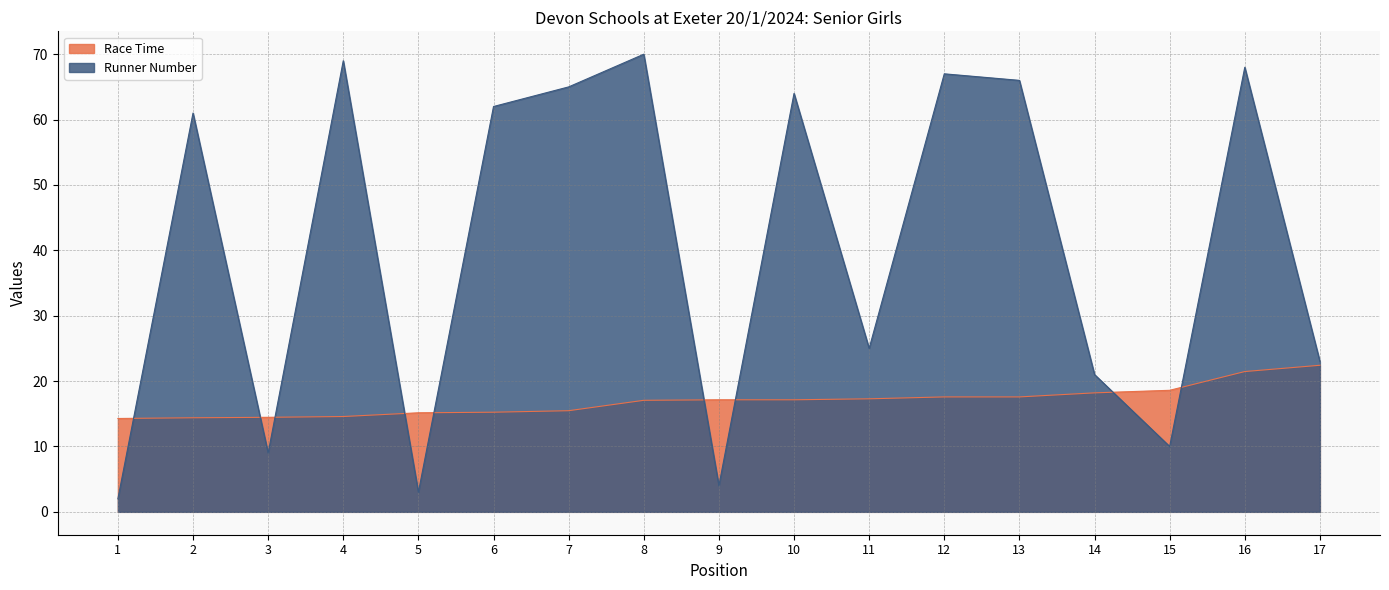

In Runner Number, how many points are lower than both neighbors (excluding endpoints)?

5